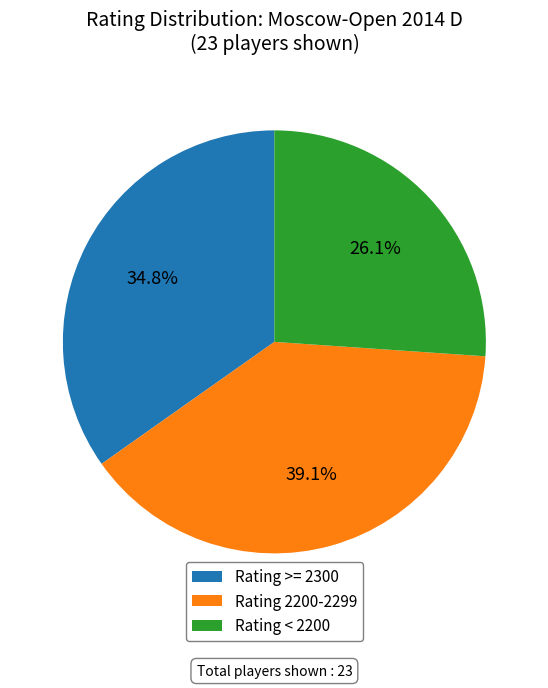

What is the ratio of the value at Rating >= 2300 to the value at Rating 2200-2299?

0.9